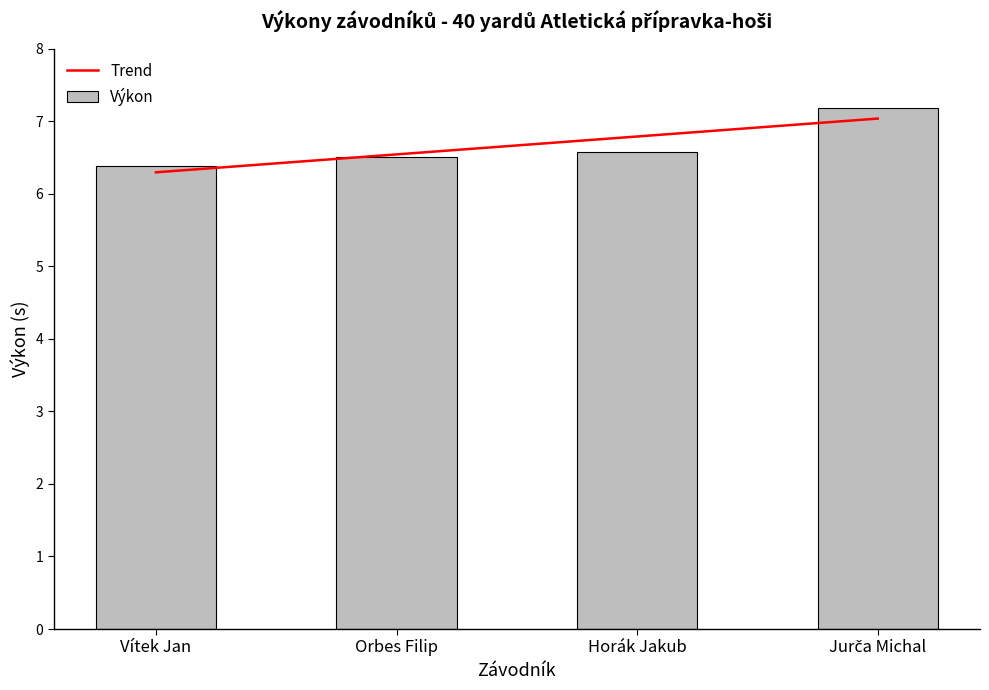

The chart shows a value of 6.4 at Vítek Jan. True or false?

True